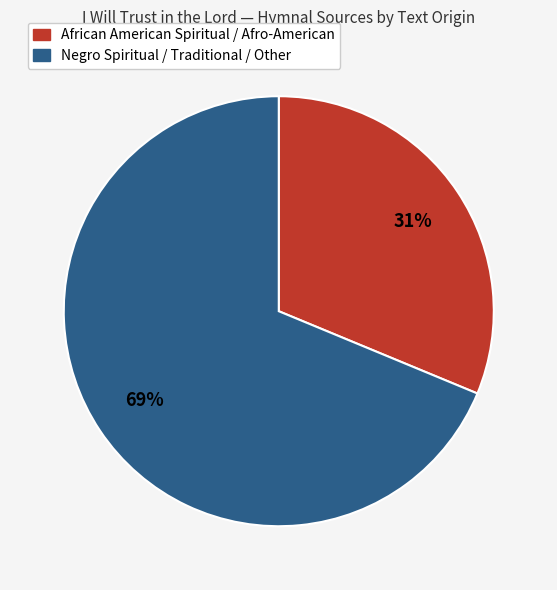

To the nearest percent, what is the average slice percentage?

50%